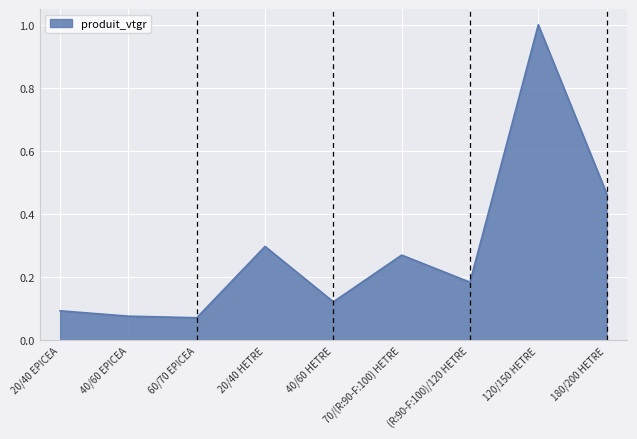

Which has a higher value, 20/40 HETRE or 70/(R:90-F:100) HETRE?

20/40 HETRE